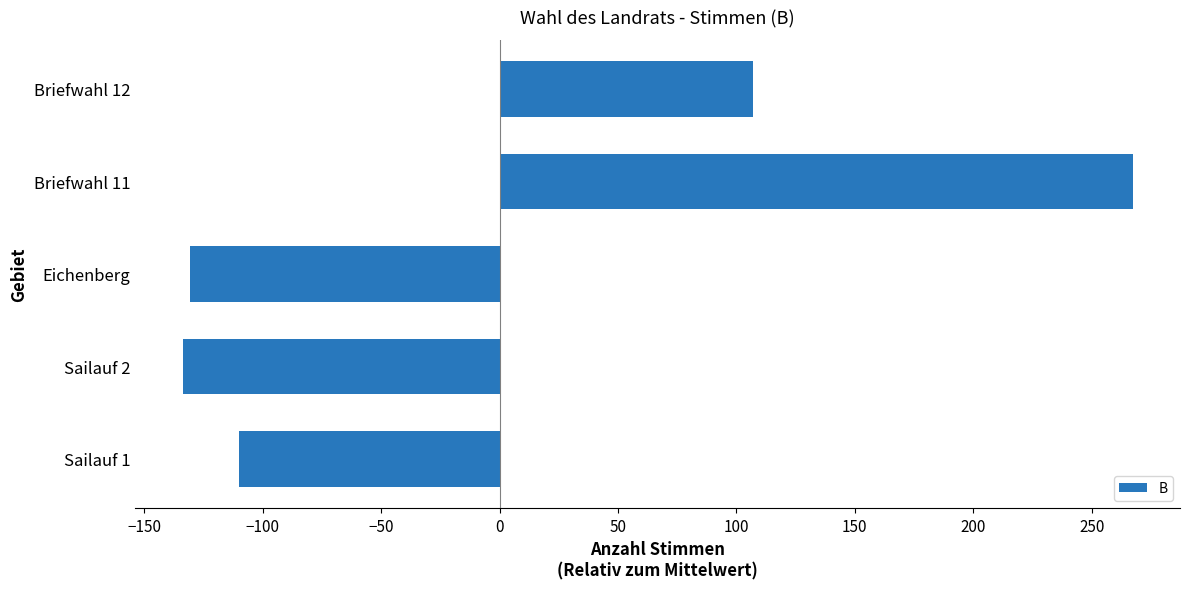

How many values exceed -109?

2